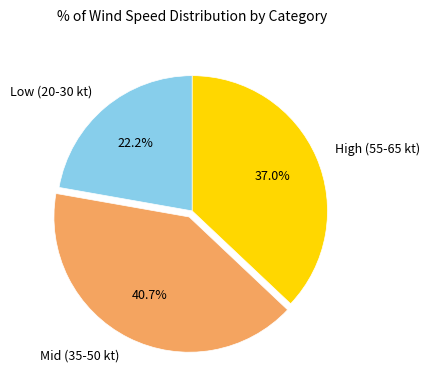

To the nearest percent, what is the difference between the largest and smallest slice percentages?

19%